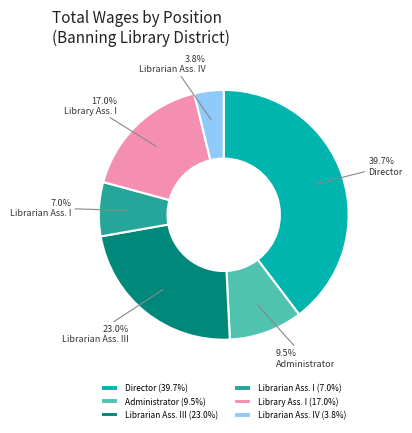

Which has a higher value, Librarian Ass. IV or Librarian Ass. I?

Librarian Ass. I